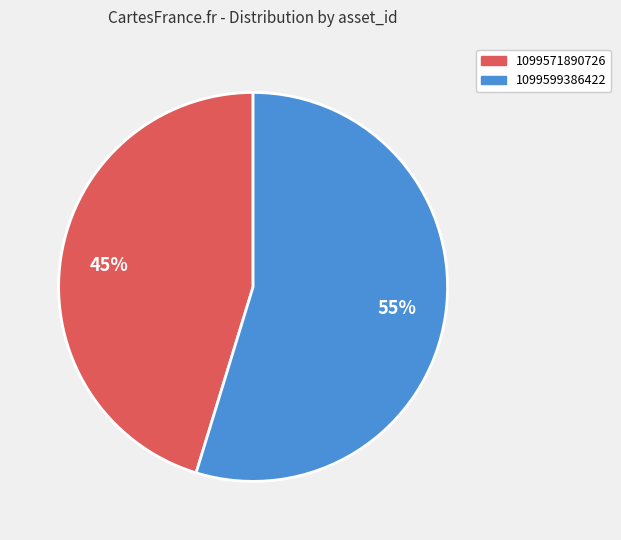

Is the sum of 1099599386422 and 1099571890726 greater than half?

Yes